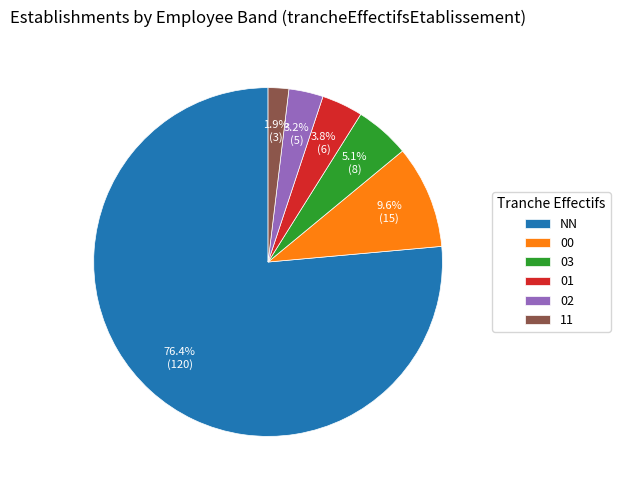

Rank the categories by value from highest to lowest.

NN, 00, 03, 01, 02, 11